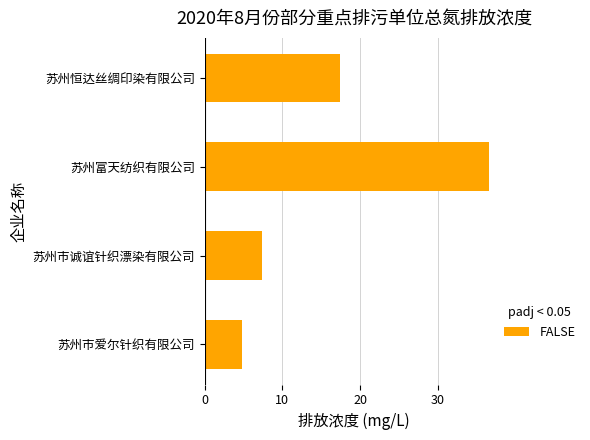

Are the bars grouped side by side (vs. stacked)?

No